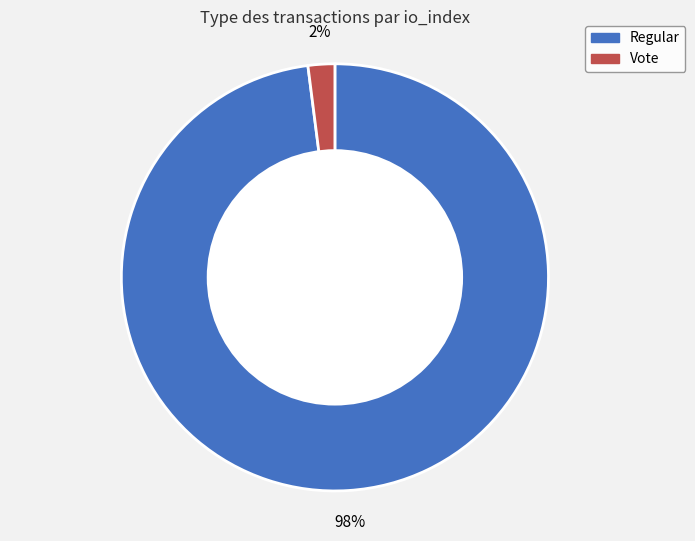

Is the sum of Regular and Vote greater than half?

Yes